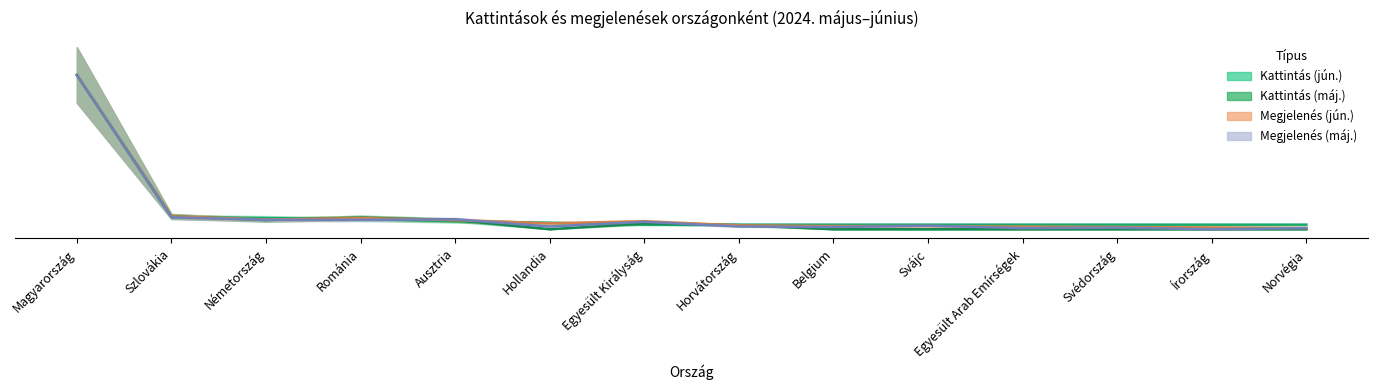

At which category is the sum across all series the highest?

Magyarország